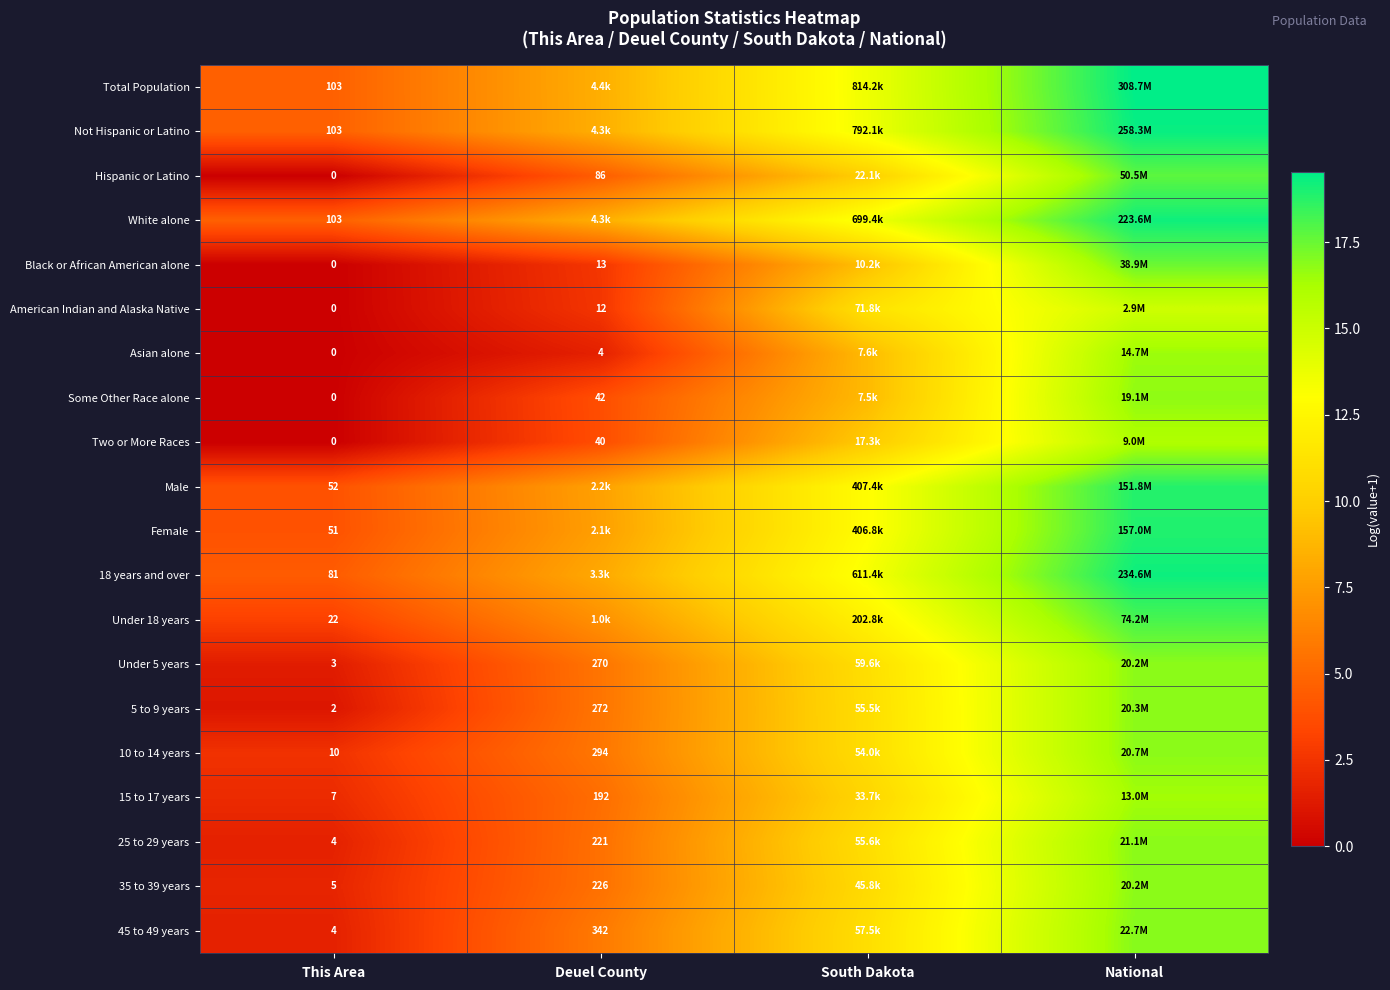

Which category has the lowest value in the Asian alone series?

This Area